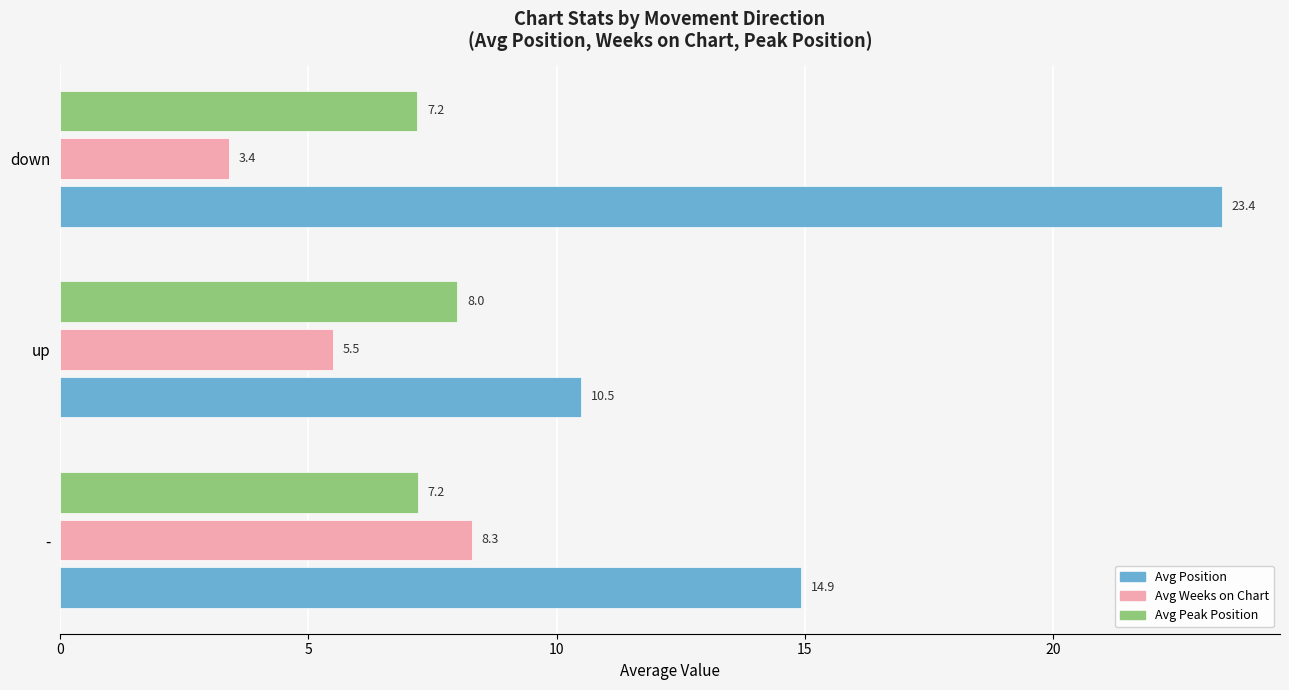

Which series has the largest total across all categories?

Avg Position